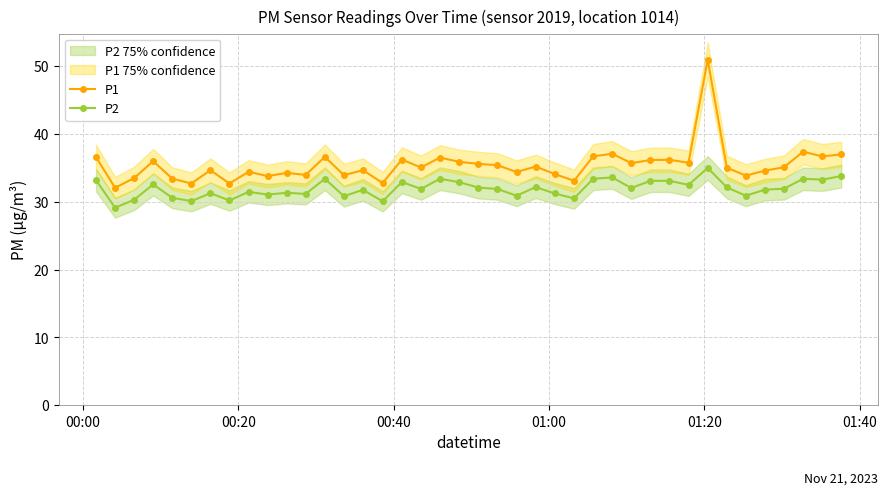

True or false: P1 has more than 2 interior local peaks.

True